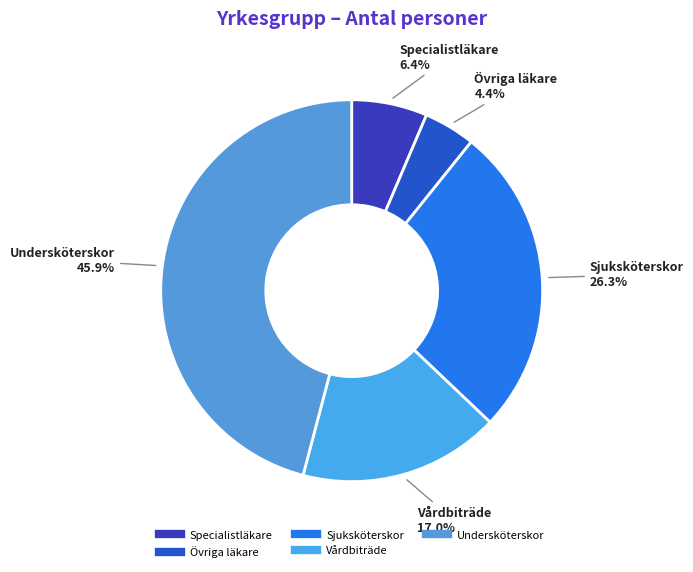

The Sjuksköterskor slice represents 26% of the pie. True or false?

True